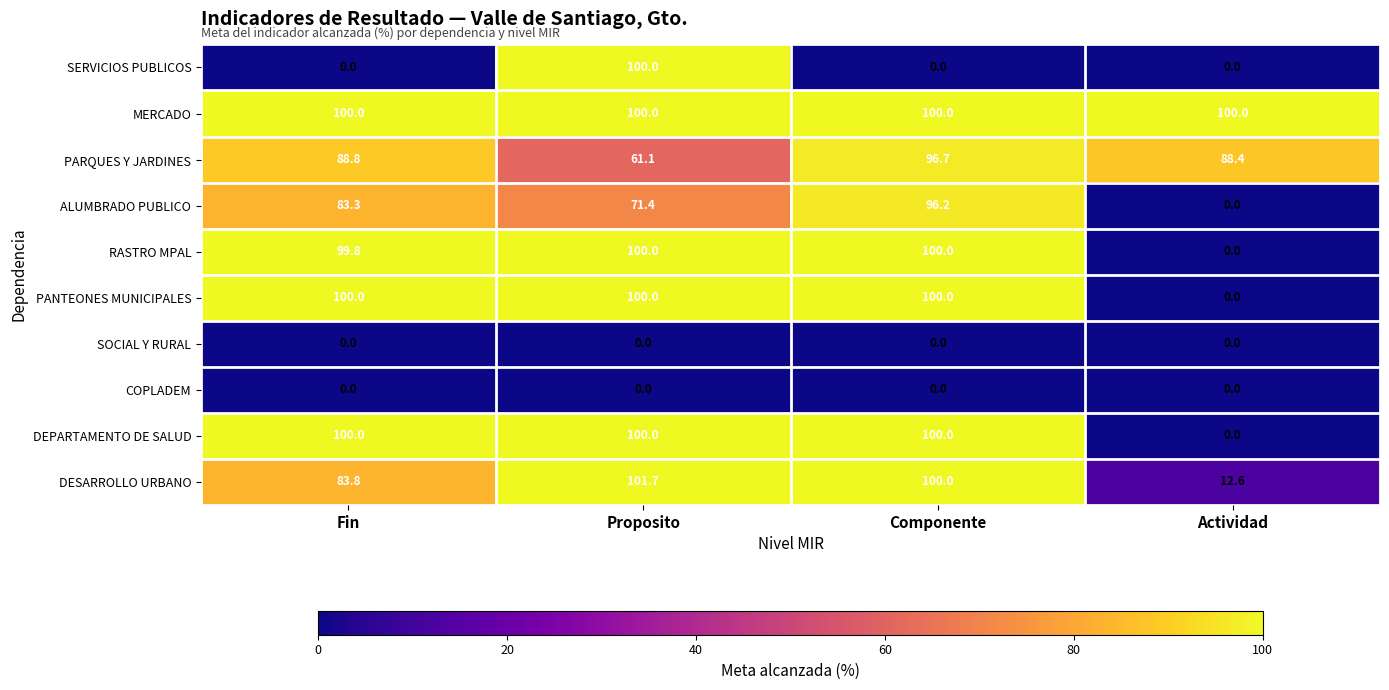

The ALUMBRADO PUBLICO series shows 37.2 at Fin. True or false?

False